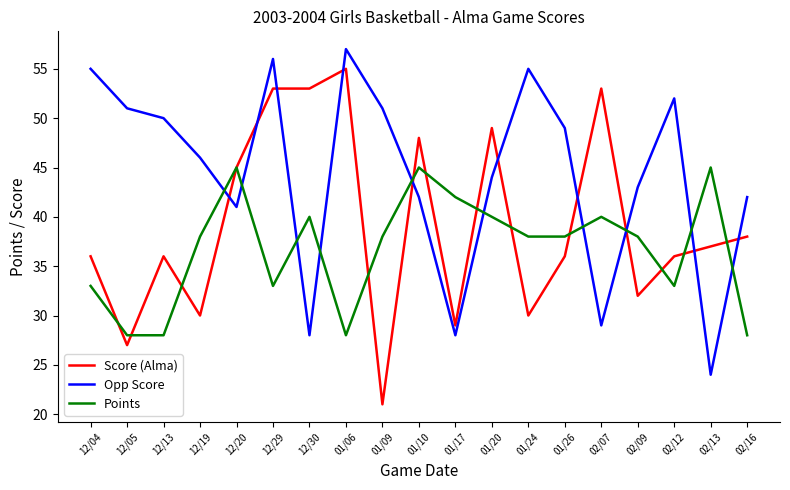

List the series in order of their peak value, highest first.

Opp Score, Score (Alma), Points